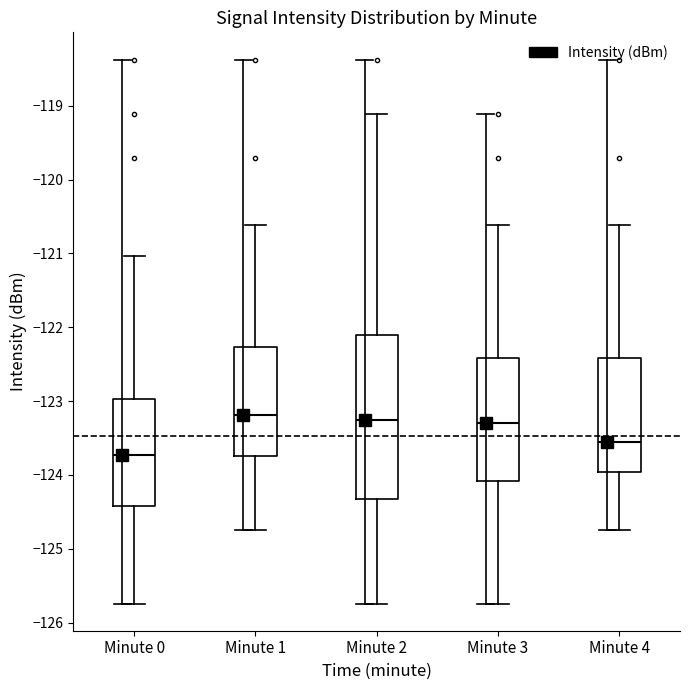

Reading left to right, read every box against the y-axis: the position of its median line, the range the box covers, and the ends of its whiskers. The values are not printed on the chart, so give them approximately, as read against the axis.

Minute 0: median -123.7, box -124.4 to -123.0, whiskers -125.7 to -121.0
Minute 1: median -123.2, box -123.7 to -122.3, whiskers -124.7 to -120.6
Minute 2: median -123.3, box -124.3 to -122.1, whiskers -125.7 to -119.1
Minute 3: median -123.3, box -124.1 to -122.4, whiskers -125.7 to -120.6
Minute 4: median -123.6, box -124.0 to -122.4, whiskers -124.7 to -120.6